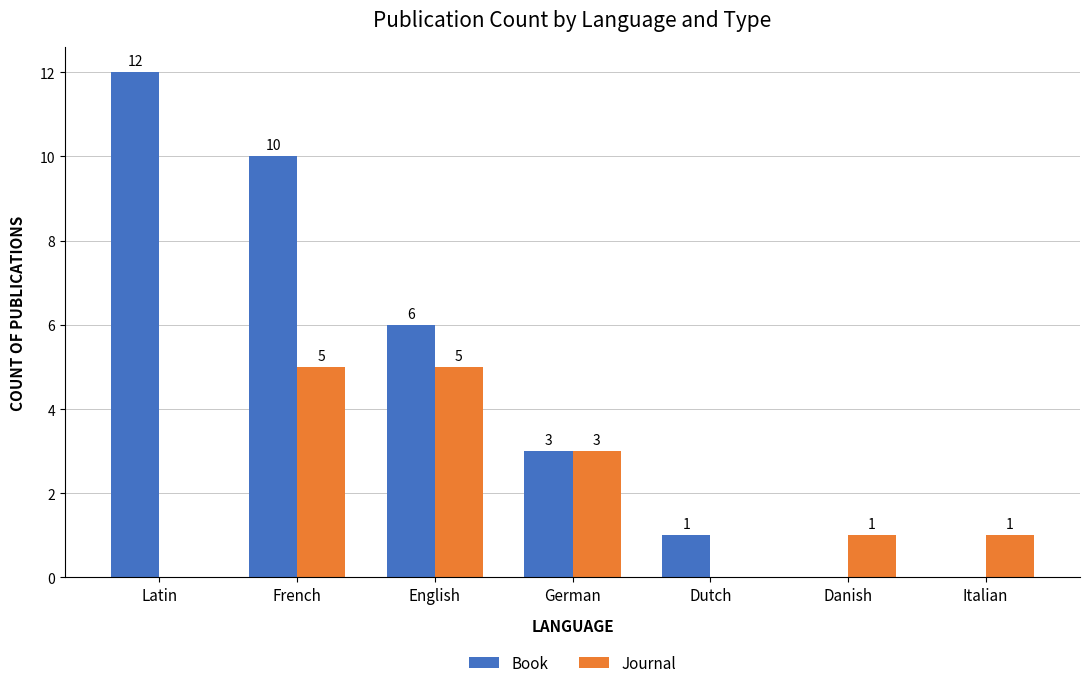

True or false: Book has a value of 1 at Dutch.

True